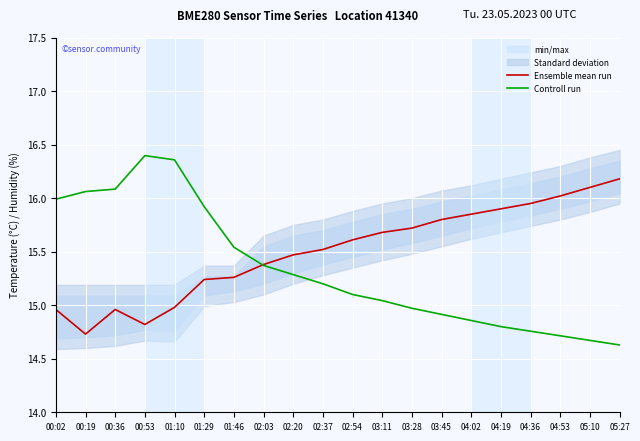

What is the label of the 7th point from the left?

01:46